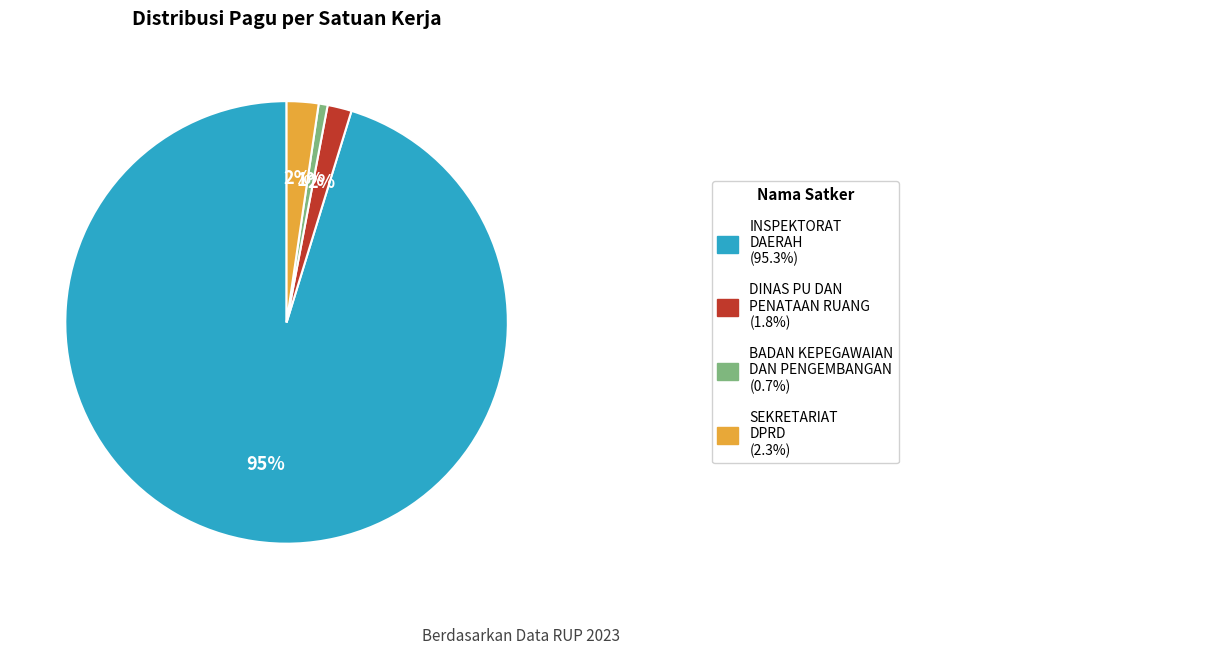

Is there a majority slice in this chart?

Yes